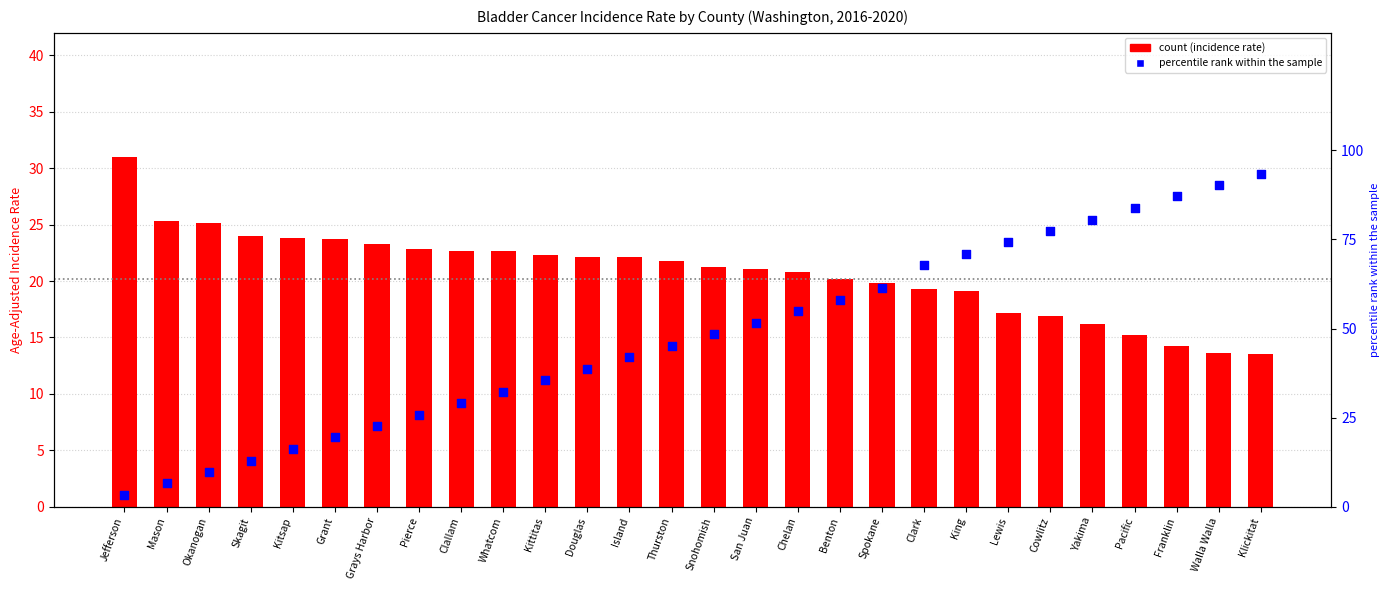

At how many categories does at least one series exceed 71?

7